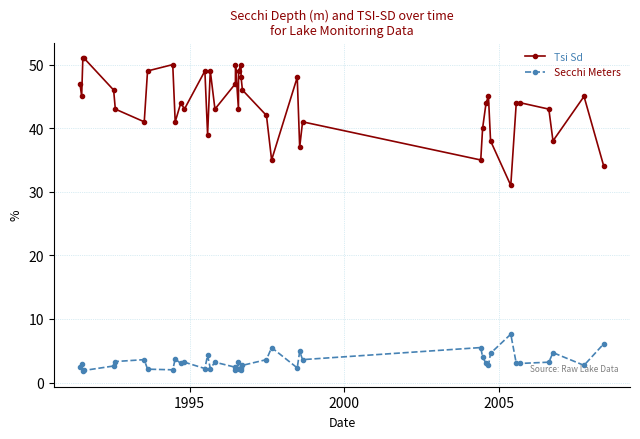

What is the minimum value for Tsi Sd?

31.0